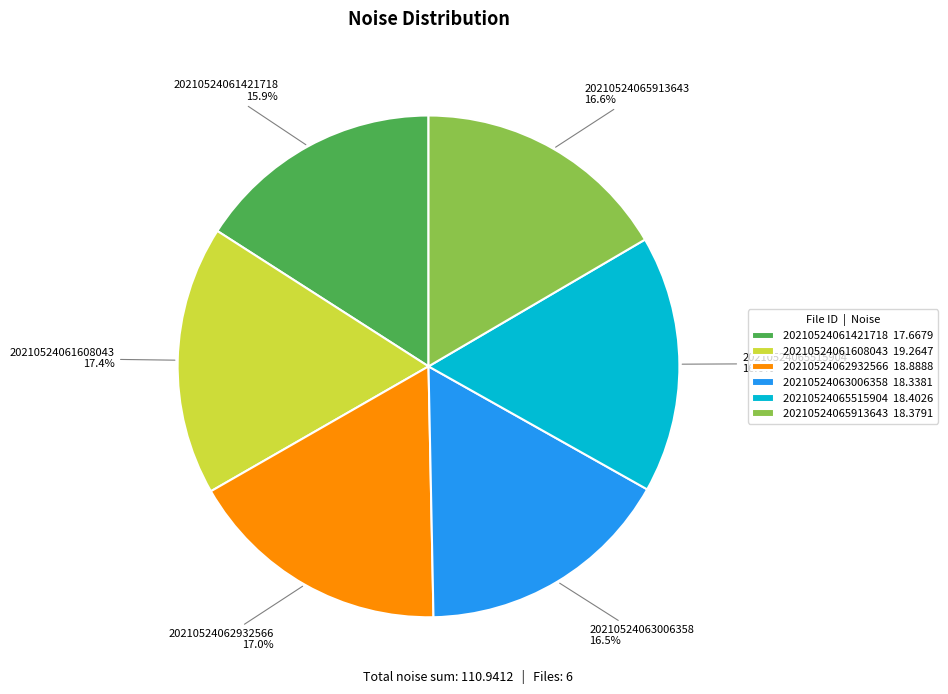

Is the sum of 20210524063006358 and 20210524065515904 greater than half?

No